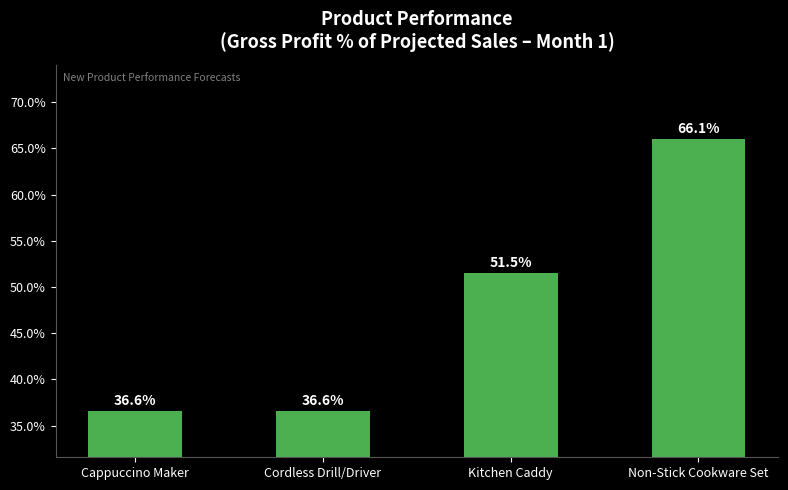

What is the difference between the values at Non-Stick Cookware Set and Kitchen Caddy?

14.5